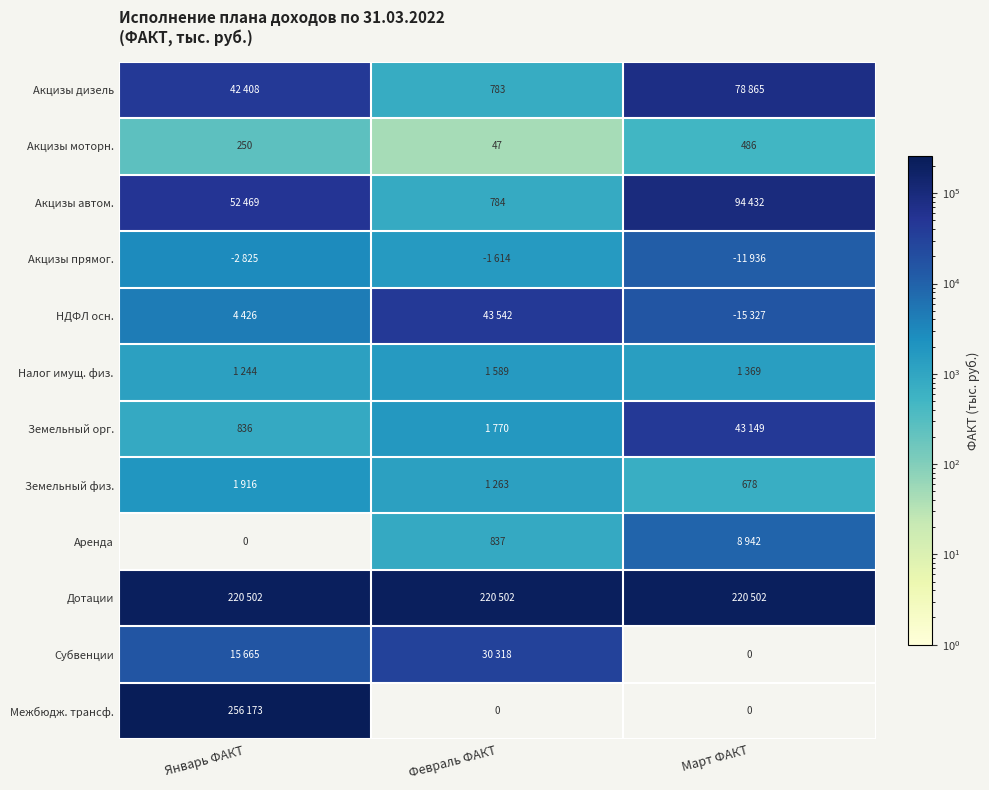

How many values in the Субвенции series are below 15664?

1